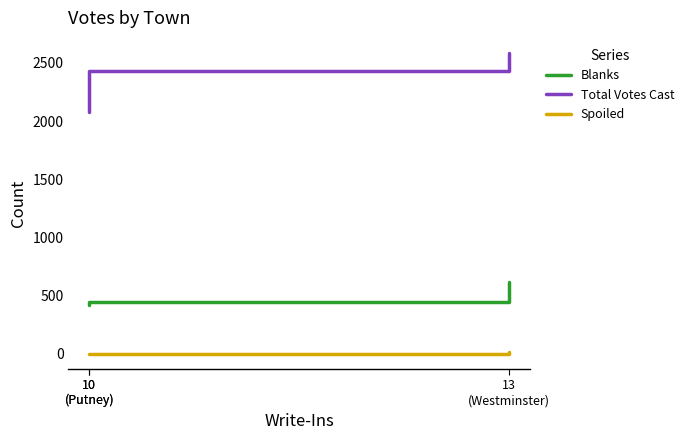

Which series has the largest range (max minus min)?

Total Votes Cast